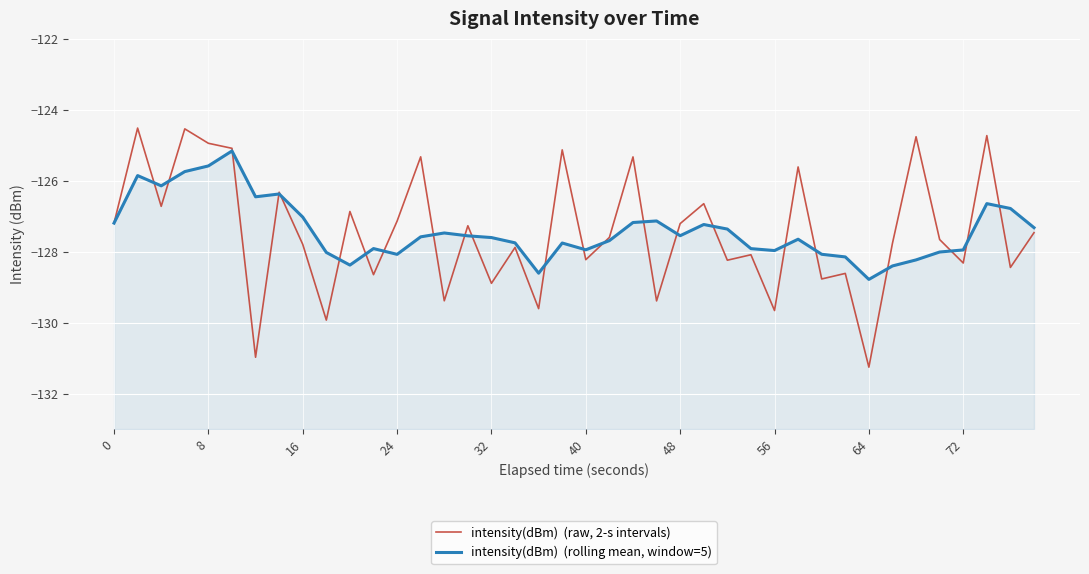

Count the number of categories in the chart.

40